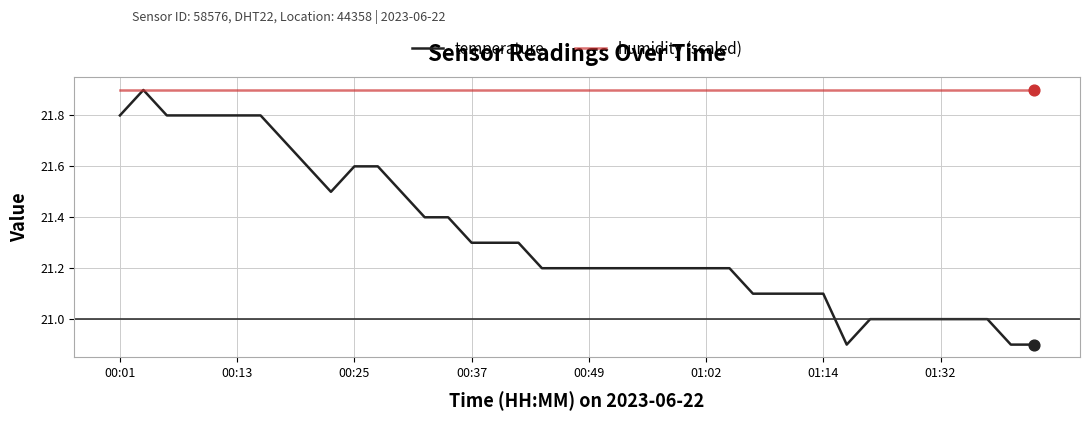

What are all the series names shown in the legend?

temperature, humidity (scaled)